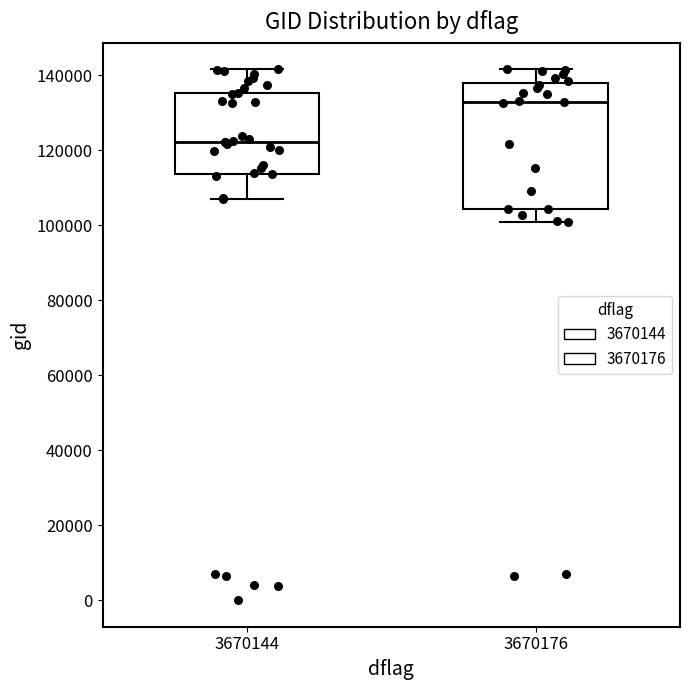

Which box's median line is the lowest?

3670144